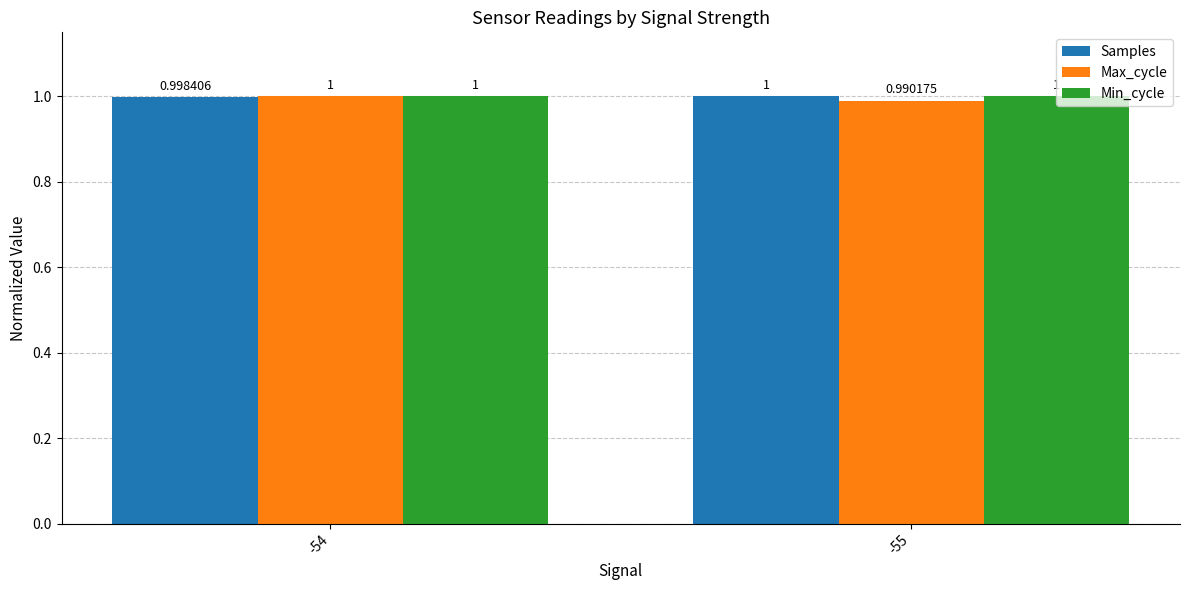

Count the Max_cycle values in the range 0 to 1.

2